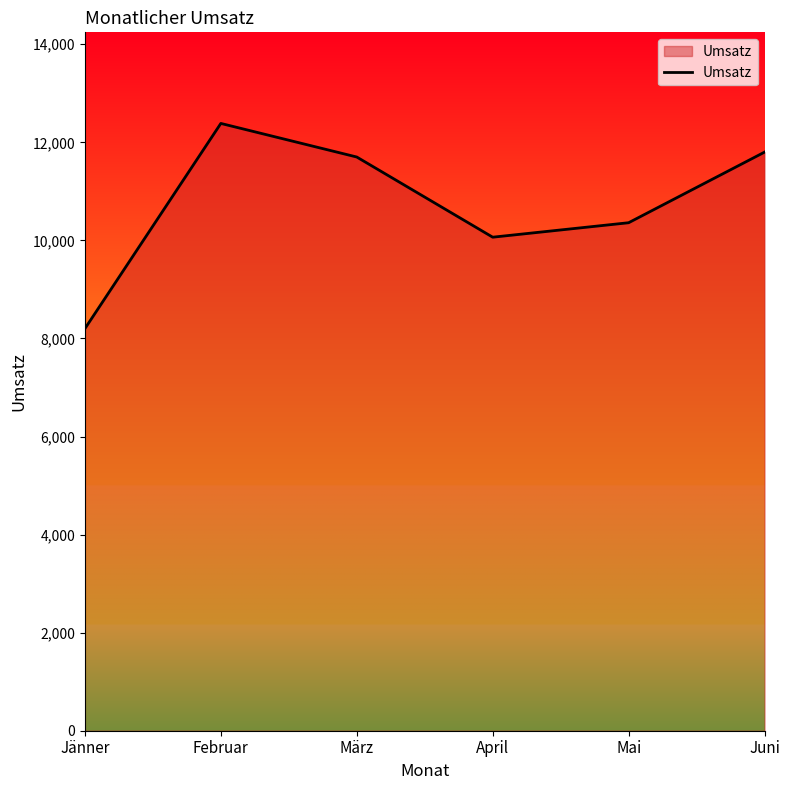

What is the average value?

10752